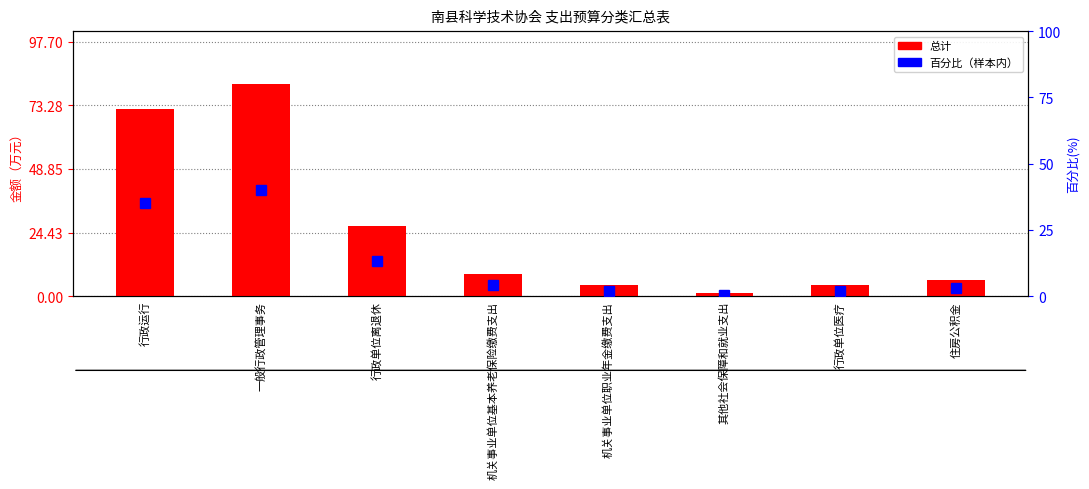

Is the value of 总计 at 行政单位医疗 greater than the value of 百分比（样本内） at 住房公积金?

Yes